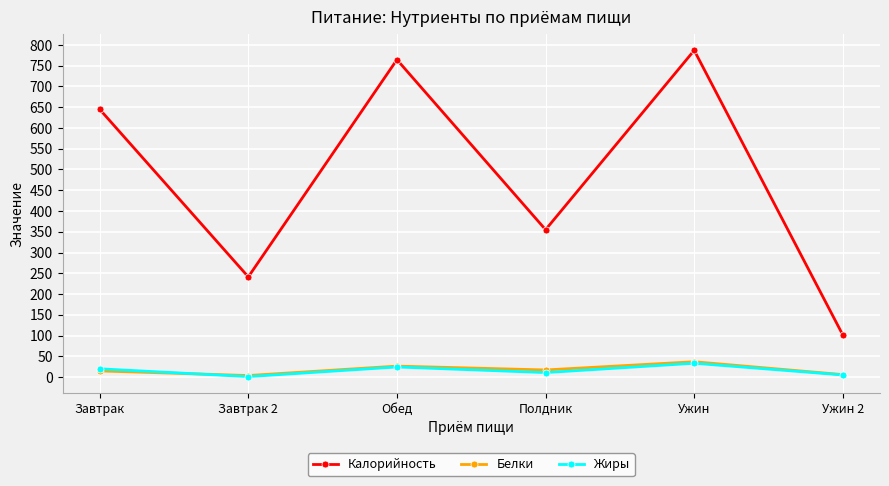

Does the chart have visible grid lines?

Yes